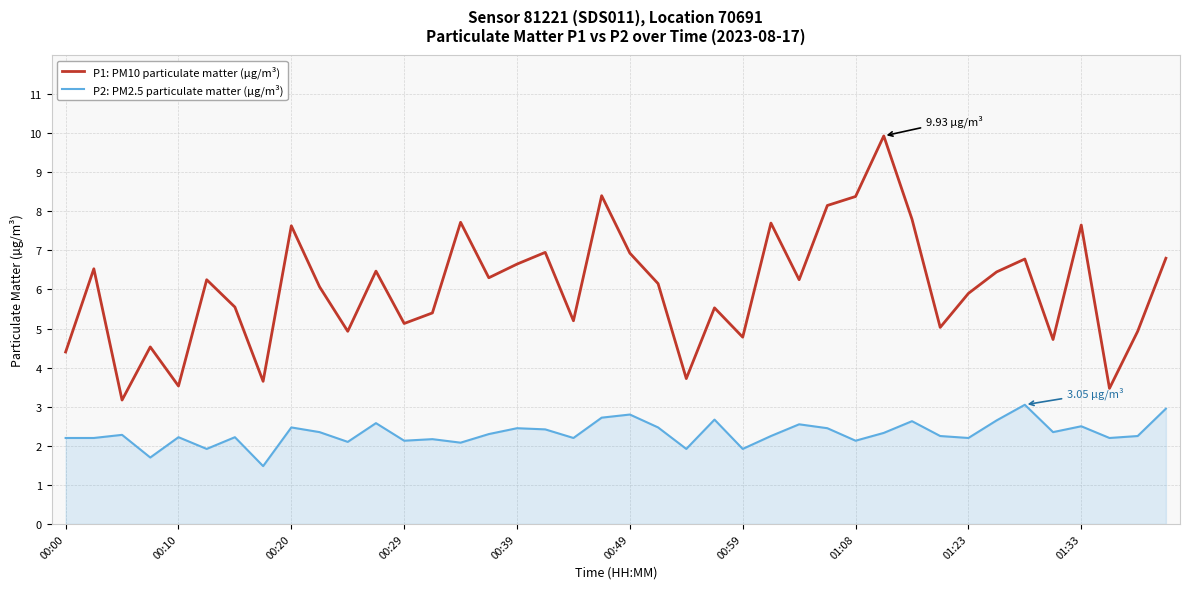

List the series in order of their peak value, highest first.

P1: PM10 particulate matter (µg/m³), P2: PM2.5 particulate matter (µg/m³)